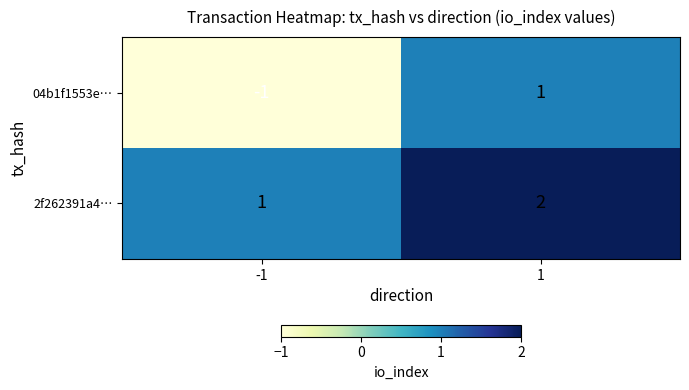

Which series has the largest total across all categories?

2f262391a4…